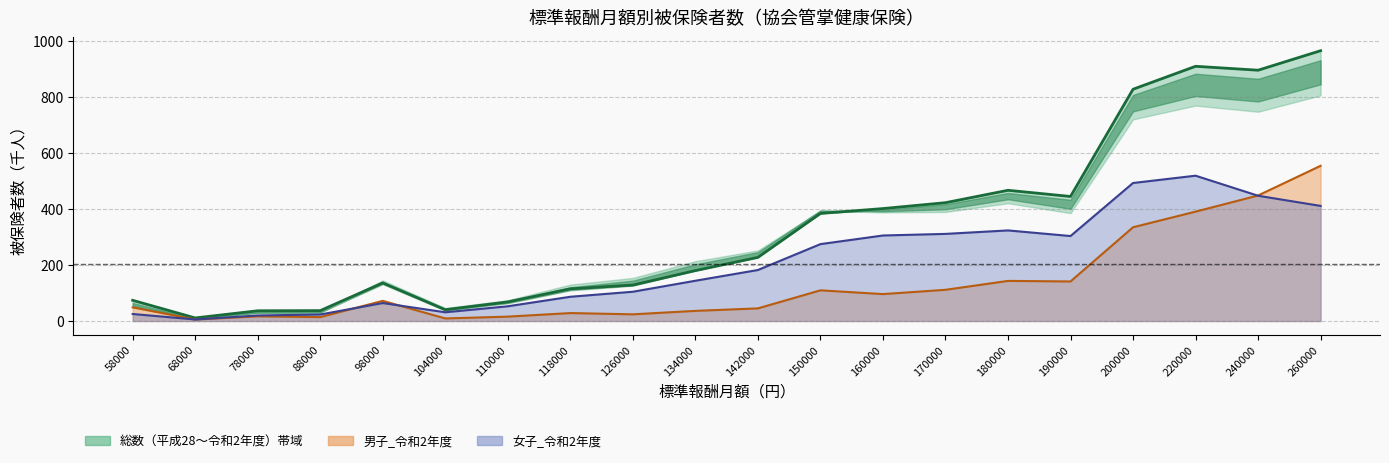

What is the smallest value displayed?

5.5